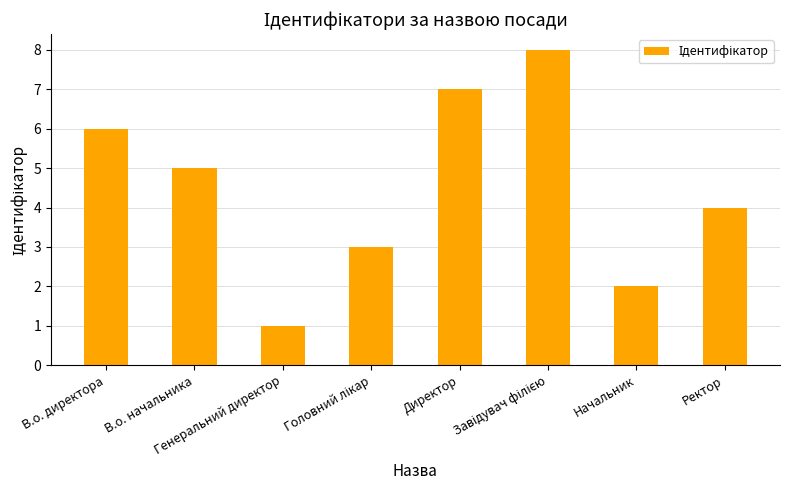

What is the sum of all values?

36